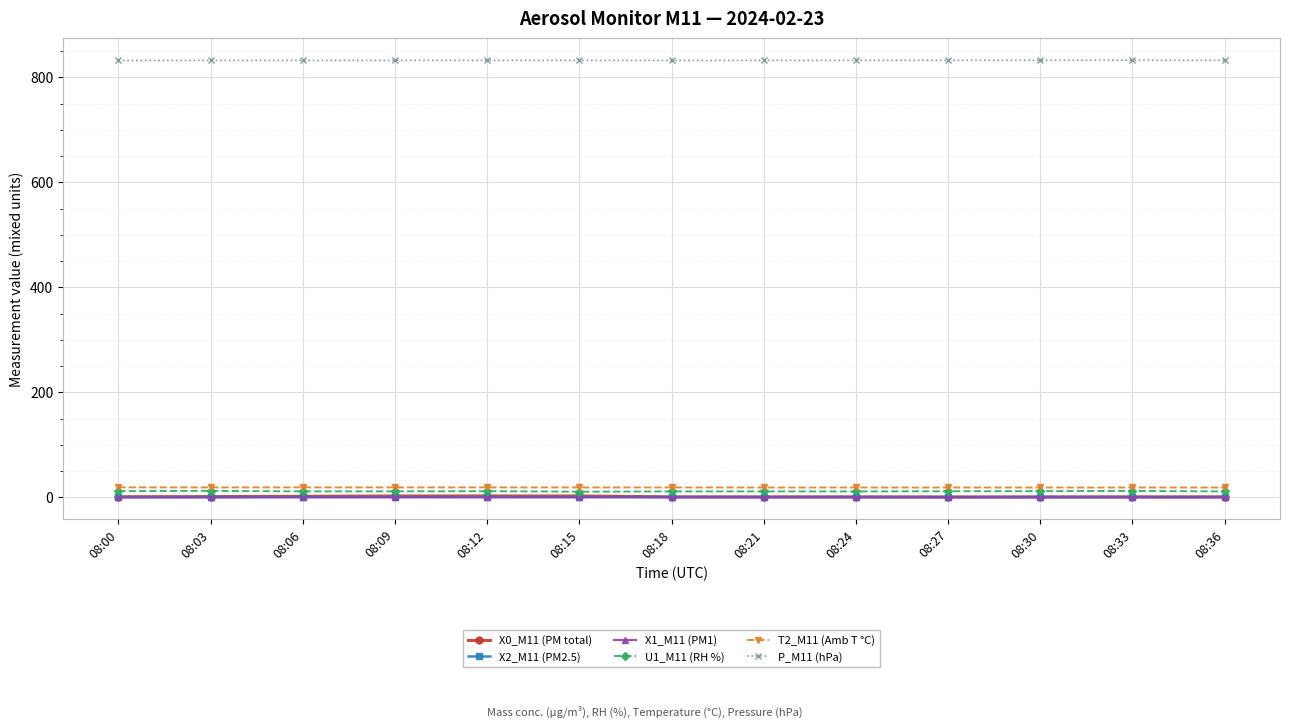

What is the lowest value of the P_M11 (hPa) series?

832.0